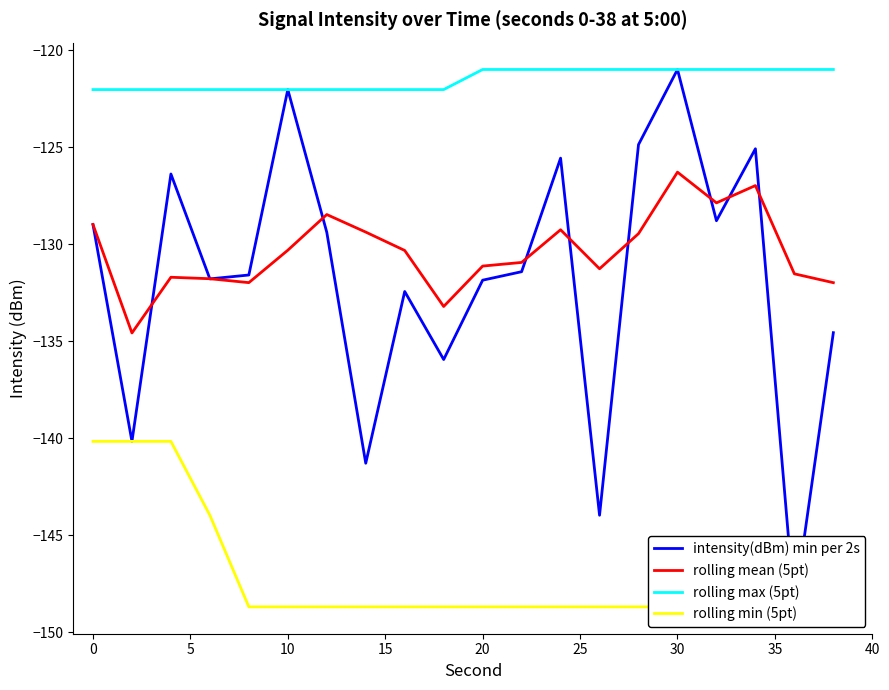

True or false: rolling mean (5pt) and rolling max (5pt) intersect in this chart.

False